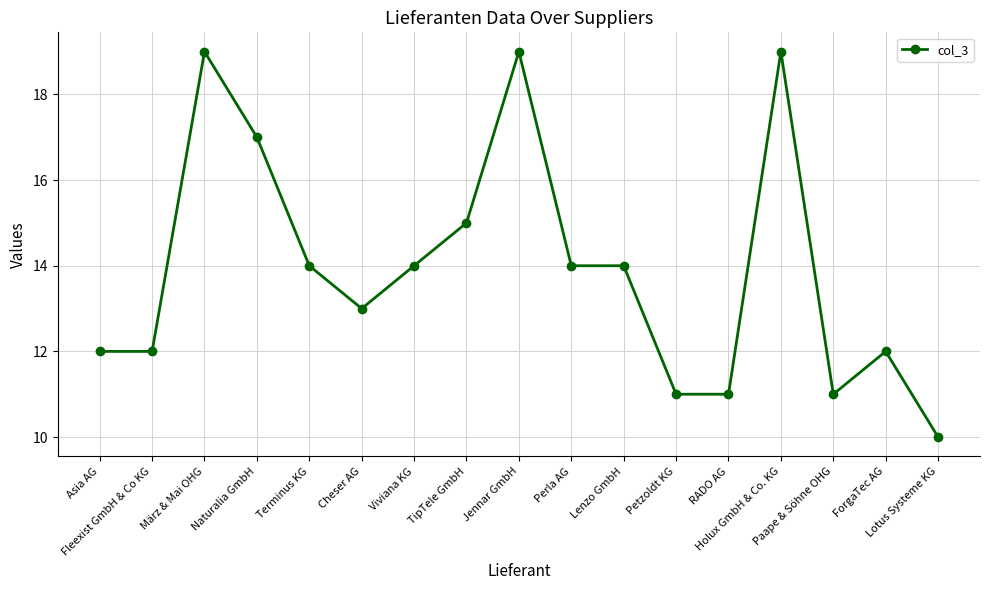

True or false: the data has more than 1 interior local peaks.

True